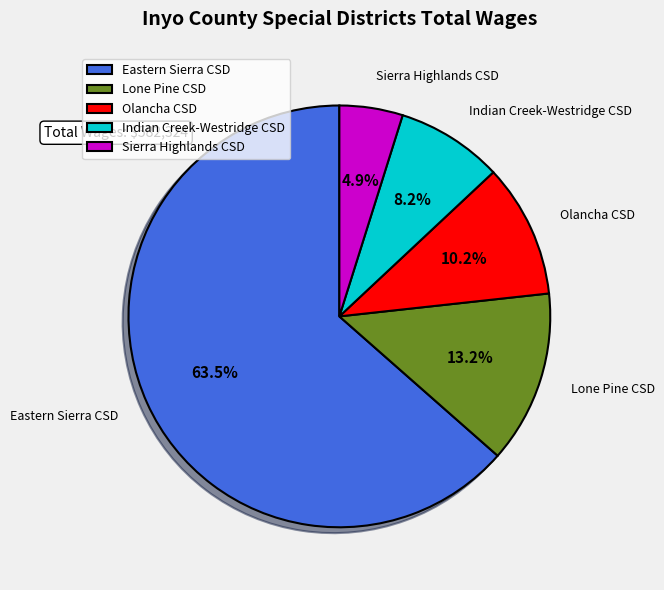

Does Eastern Sierra CSD account for over 50% of the chart?

Yes